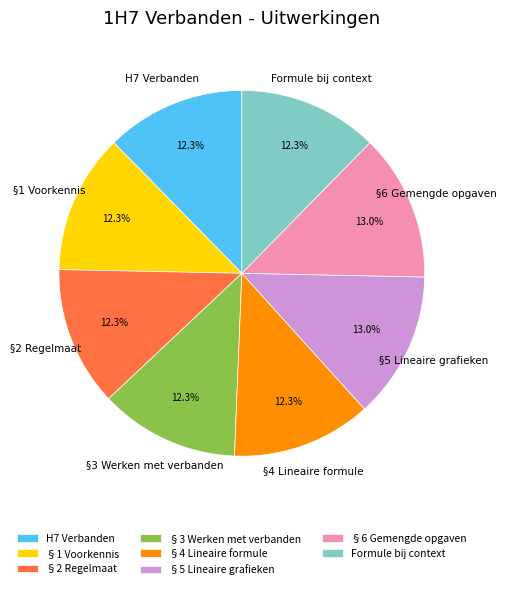

To the nearest percent, what is the difference between the §5 Lineaire grafieken and §3 Werken met verbanden slice percentages?

1%